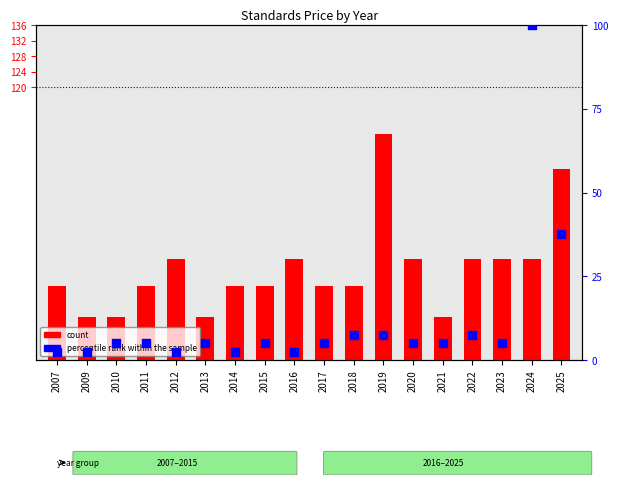

Approximately how many times larger is the value at 2020 compared to 2009?

2.0